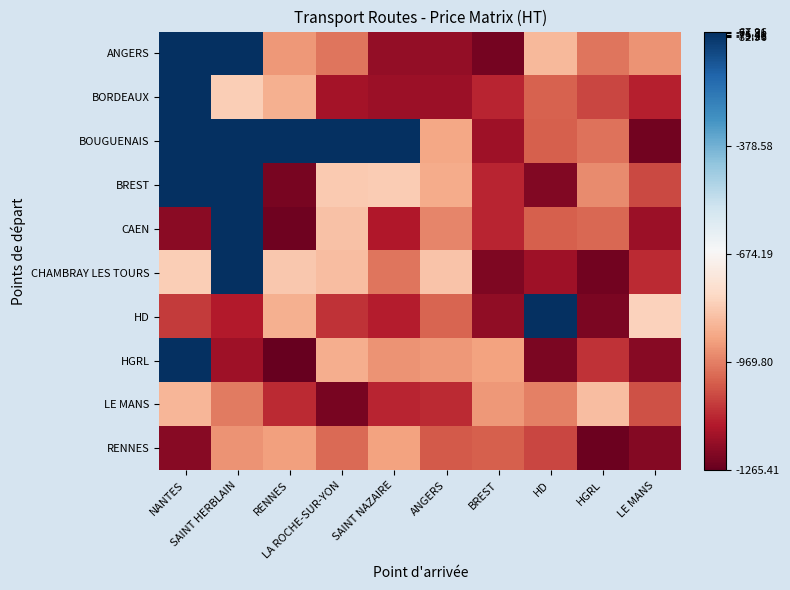

Rank the series by their maximum value, from lowest to highest.

RENNES, LE MANS, BORDEAUX, CAEN, BREST, BOUGUENAIS, HGRL, CHAMBRAY LES TOURS, HD, ANGERS